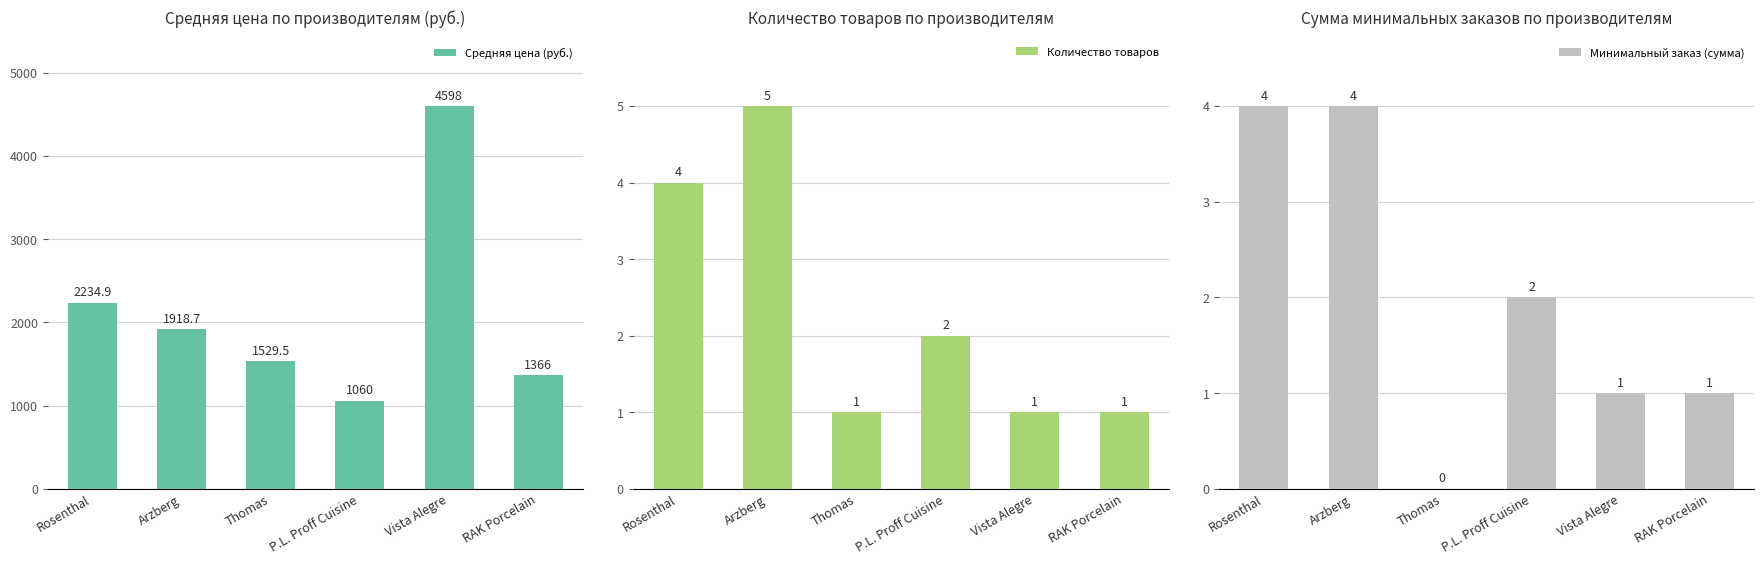

Are the bars grouped side by side (vs. stacked)?

Yes